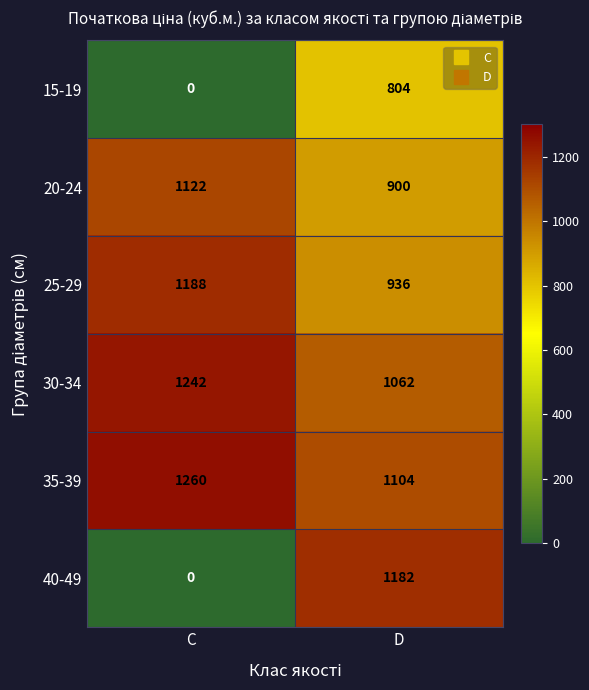

What is the total value across all series at D?

5988